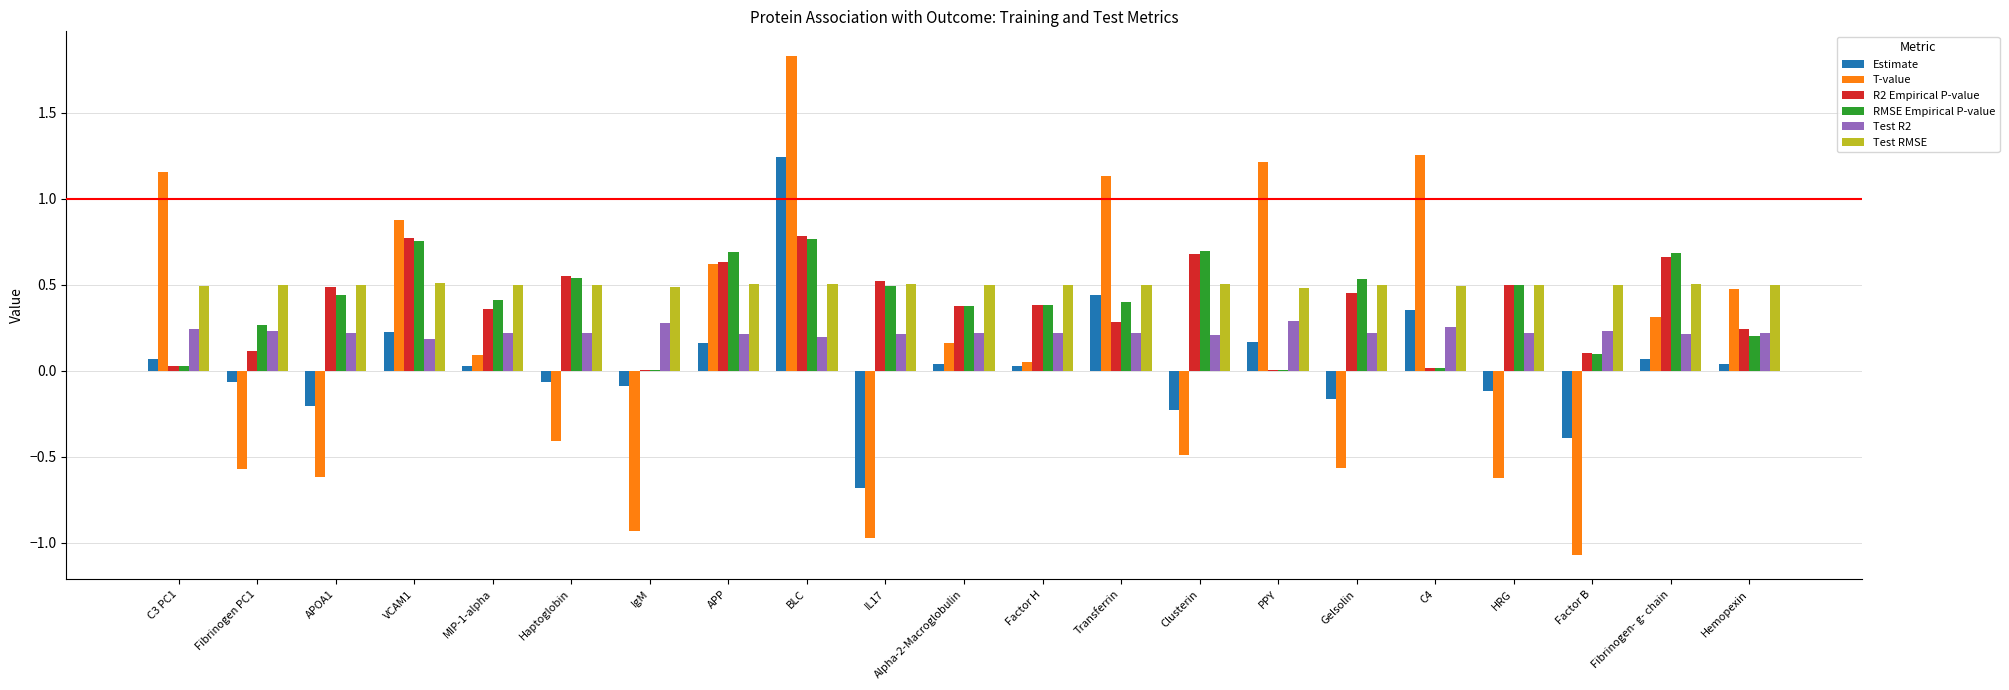

The Test R2 series shows 0.2 at IL17. True or false?

True